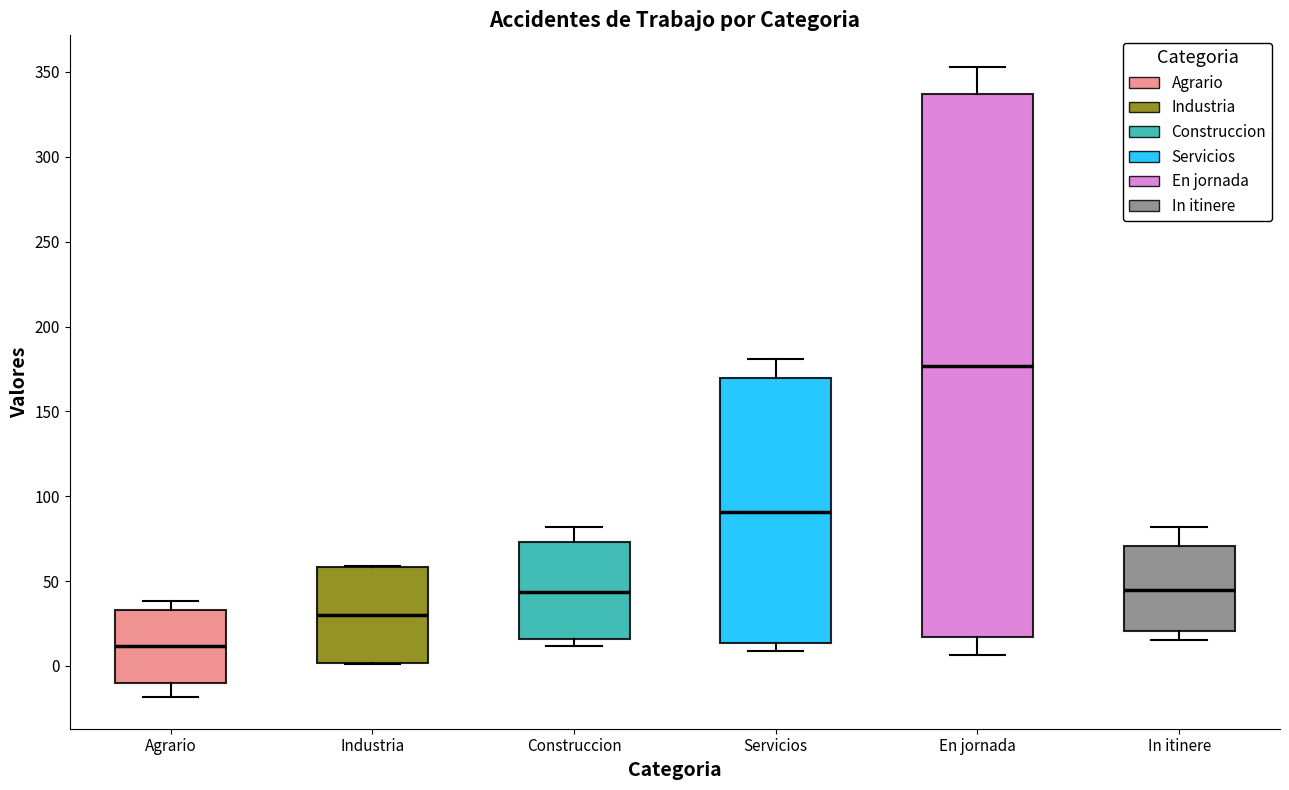

Reading left to right, transcribe this box plot: for each box, give where its median line is, the range the box spans, and where its two whiskers end, as read against the y-axis. The values are not printed on the chart, so give them approximately, as read against the axis.

Agrario: median 10, box -10 to 35, whiskers -20 to 40
Industria: median 30, box 0 to 60, whiskers 0 to 60
Construccion: median 45, box 15 to 75, whiskers 10 to 80
Servicios: median 90, box 15 to 170, whiskers 10 to 180
En jornada: median 175, box 15 to 335, whiskers 5 to 355
In itinere: median 45, box 20 to 70, whiskers 15 to 80